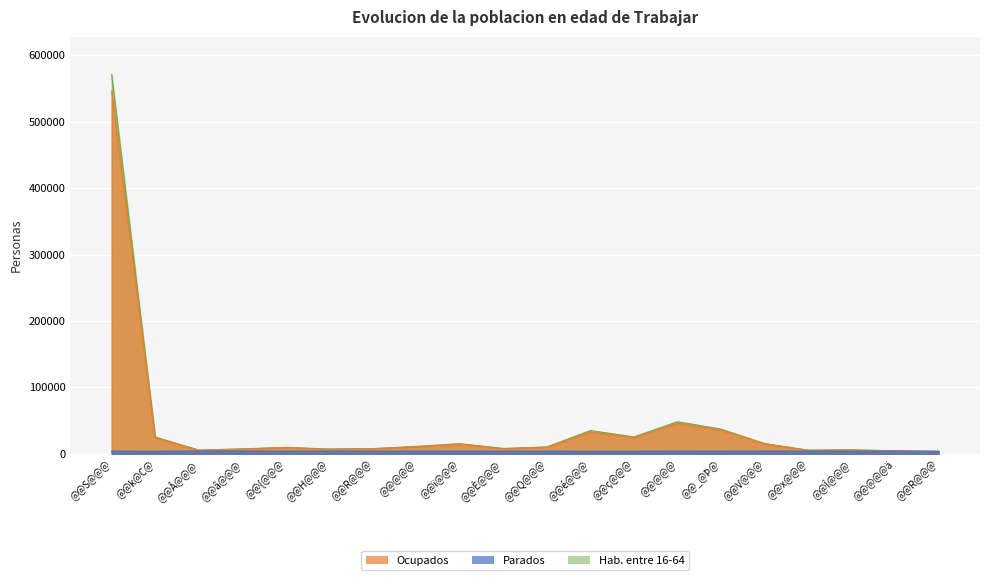

The Parados series shows 4030.0 at @@@@@. True or false?

True